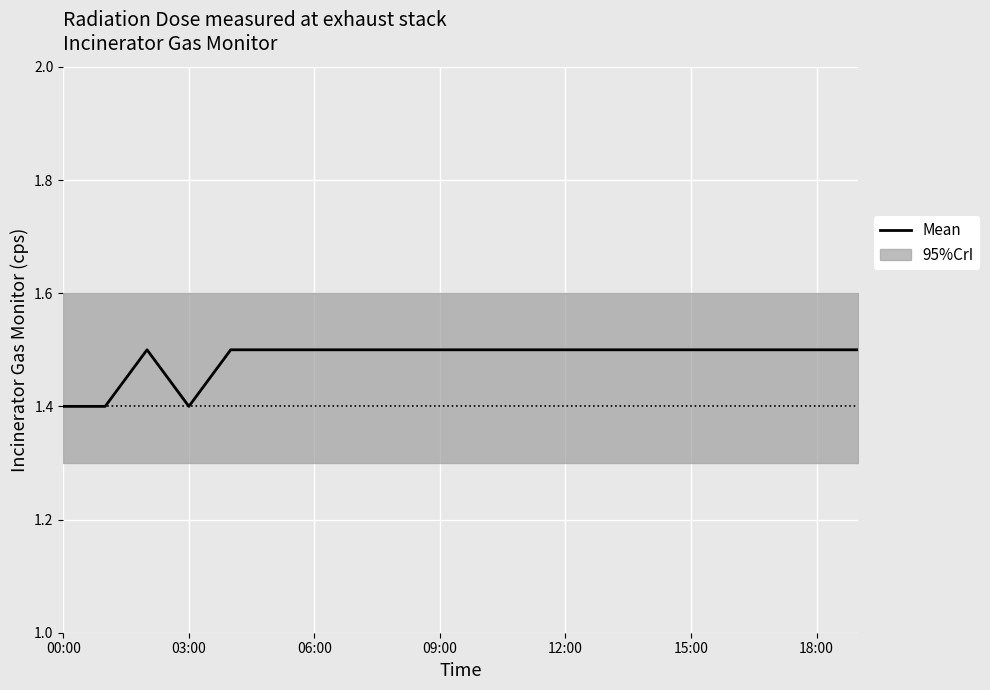

Does the chart display data point markers on the line(s)?

No